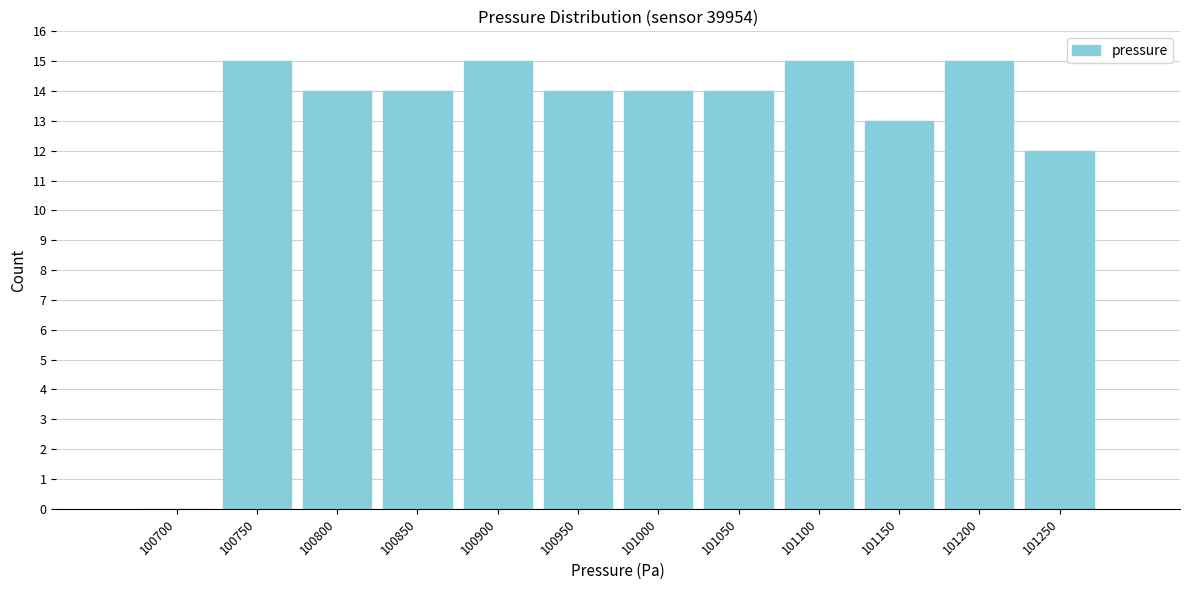

Reading left to right, list all the values displayed in this chart.

100700=0	100750=15	100800=14	100850=14	100900=15	100950=14	101000=14	101050=14	101100=15	101150=13	101200=15	101250=12